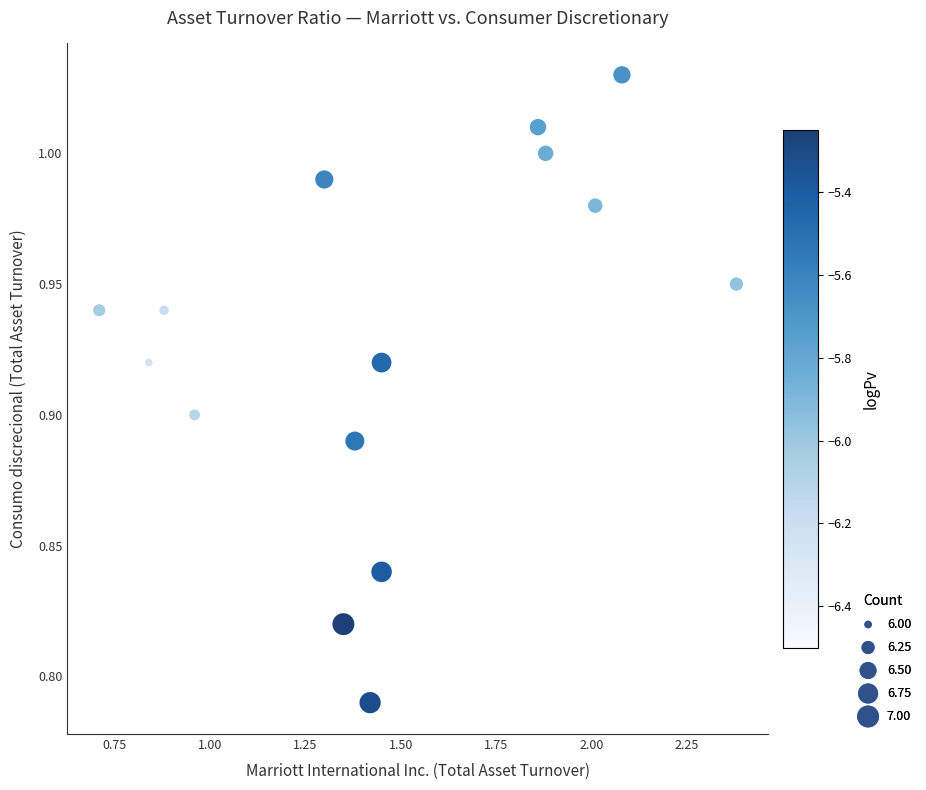

What is the range of X values (max minus min)?

1.7